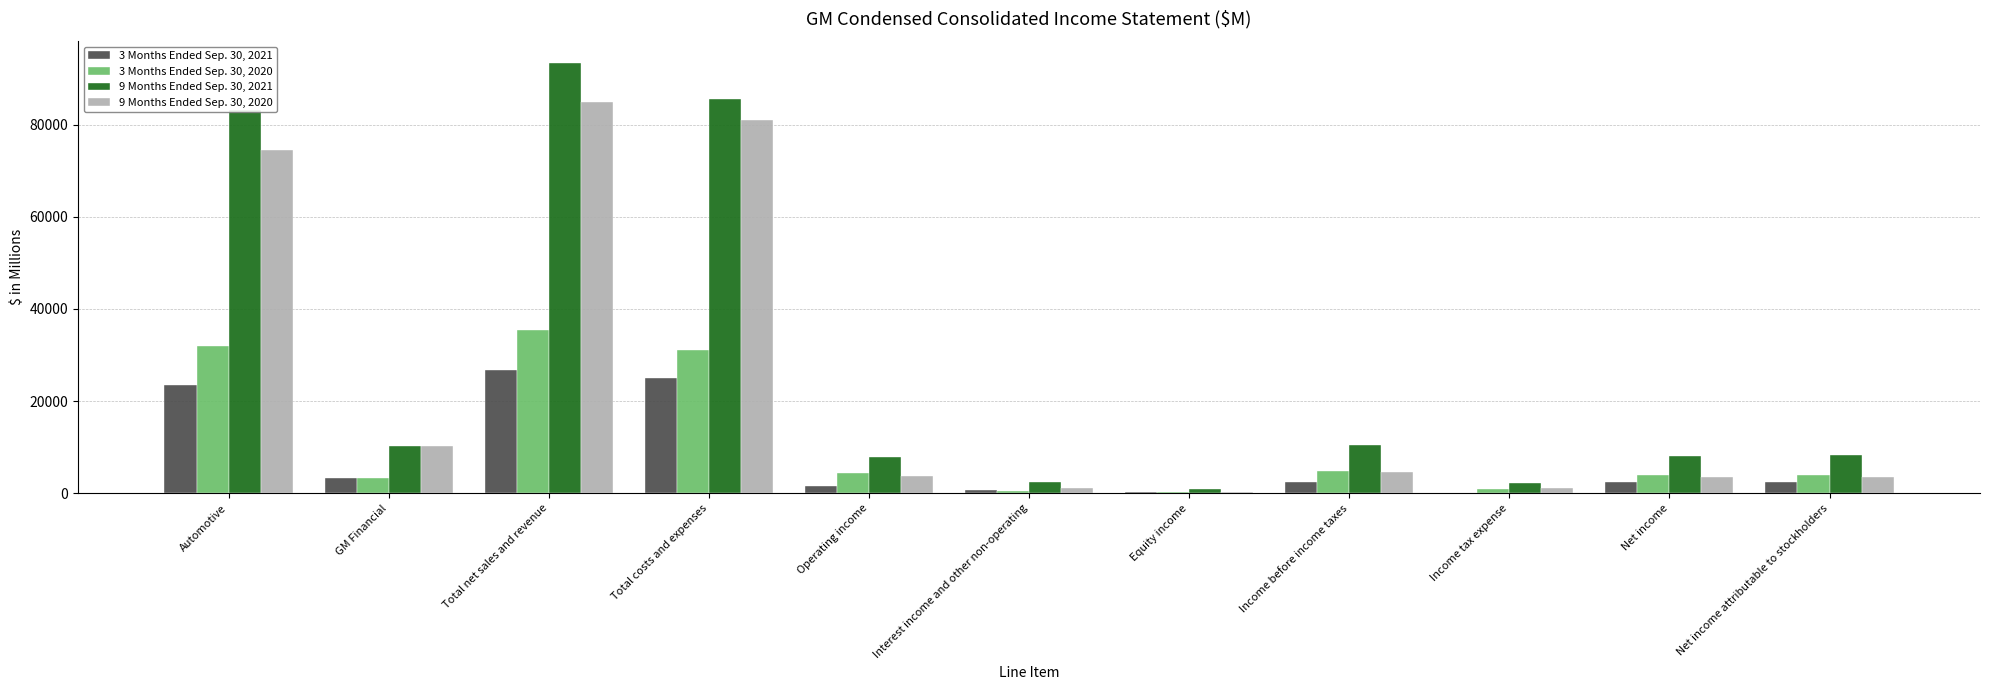

At which label does 9 Months Ended Sep. 30, 2020 reach its peak?

Total net sales and revenue